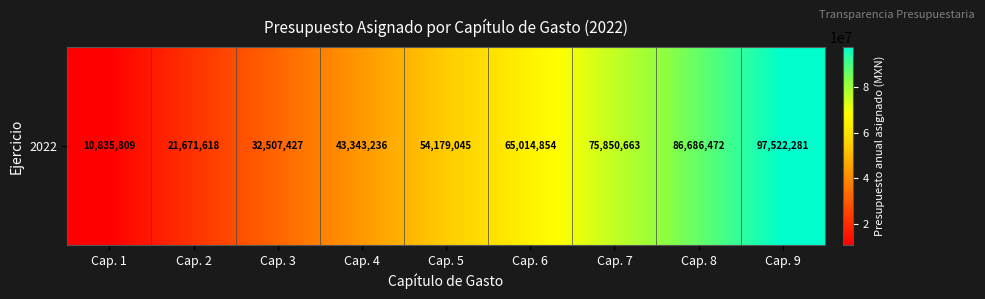

Reading left to right, what are all the values shown in this chart?

Cap. 1=10835809	Cap. 2=21671618	Cap. 3=32507427	Cap. 4=43343236	Cap. 5=54179045	Cap. 6=65014854	Cap. 7=75850663	Cap. 8=86686472	Cap. 9=97522281